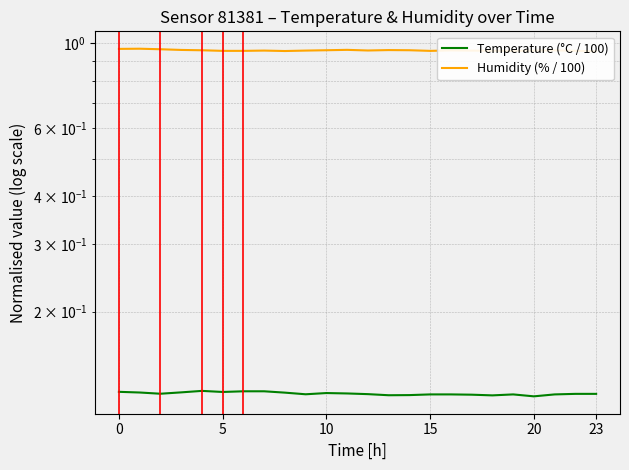

Where is the first local maximum for Humidity (% / 100)?

5